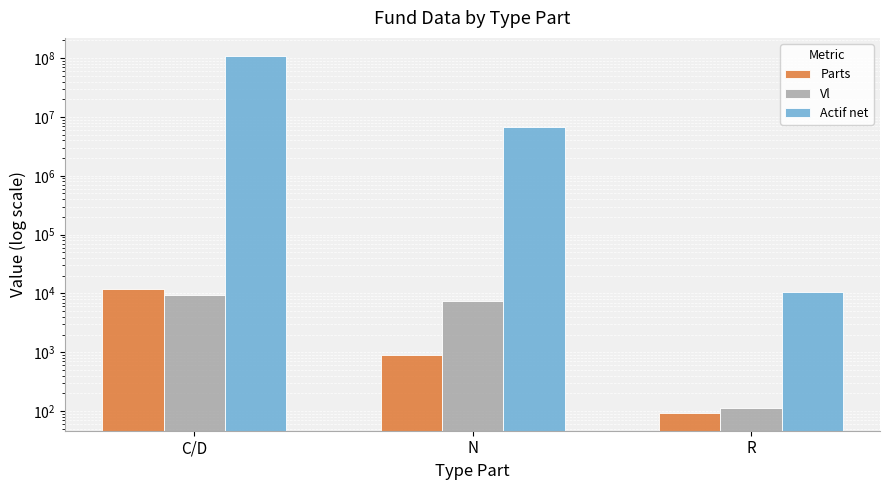

True or false: Vl has a value of 7448.8 at N.

True